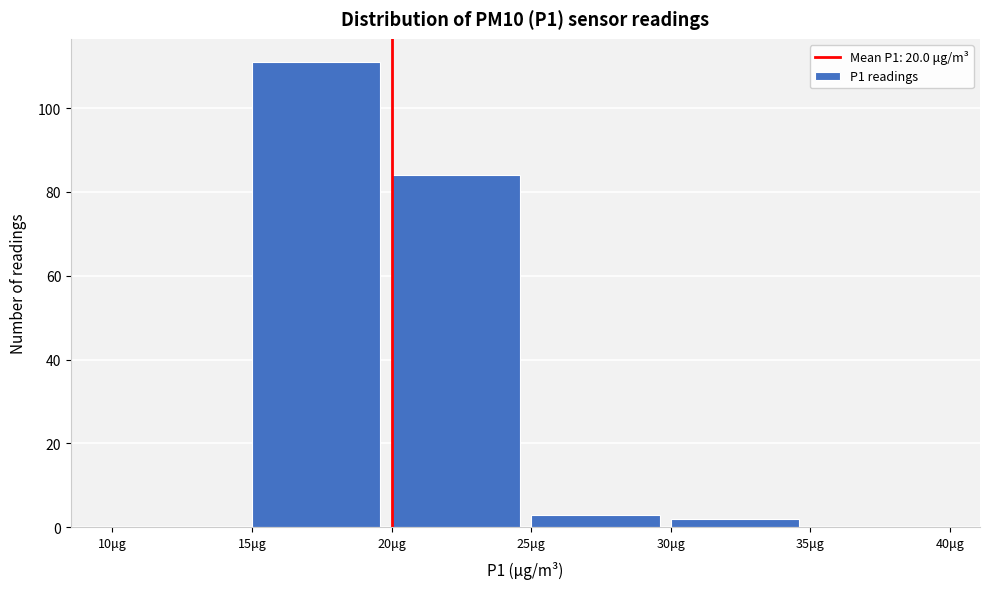

Reading left to right, list every bar in this chart as the range it spans on the x-axis followed by its height. The values are not printed on the chart, so give them approximately, as read against the axis.

10 to 15: 0
15 to 20: 112
20 to 25: 84
25 to 30: 4
30 to 35: 2
35 to 40: 0